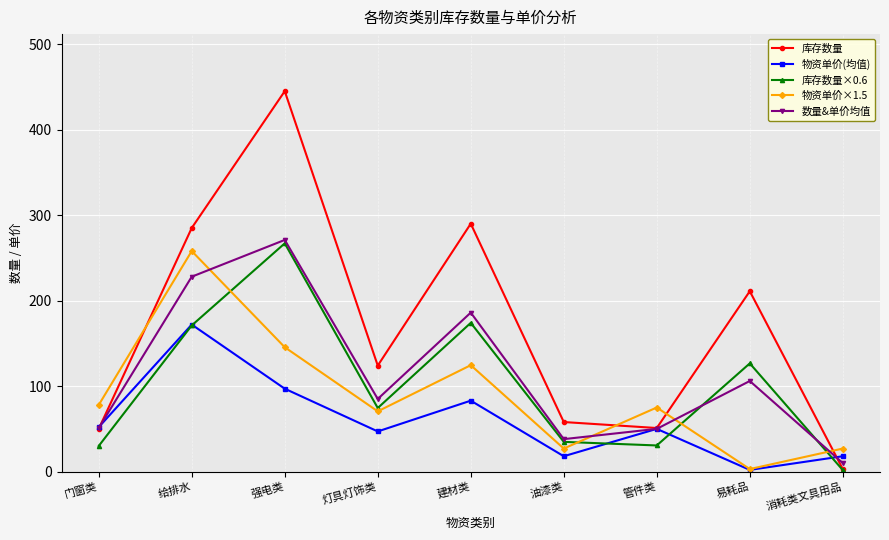

How many values in the 数量&单价均值 series are below 85?

4